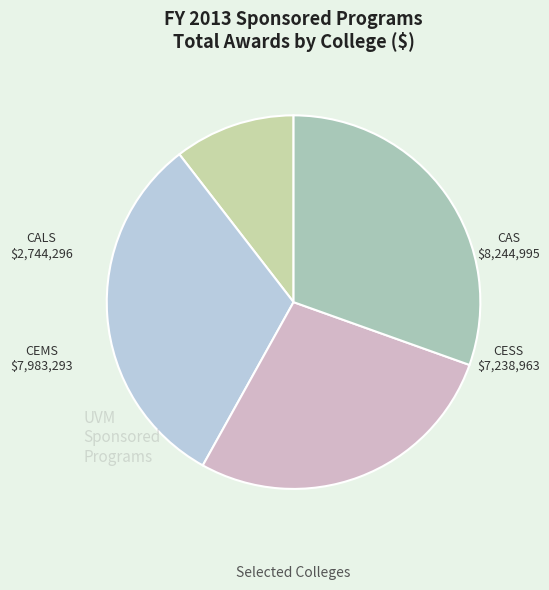

Count the number of slices in the pie.

4